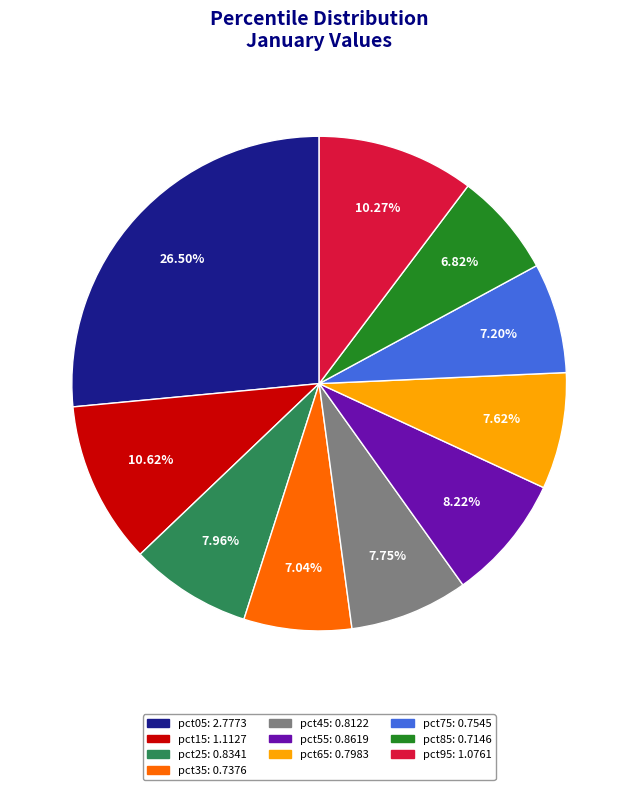

Combined, what portion of the pie is pct55 and pct85?

15.0%